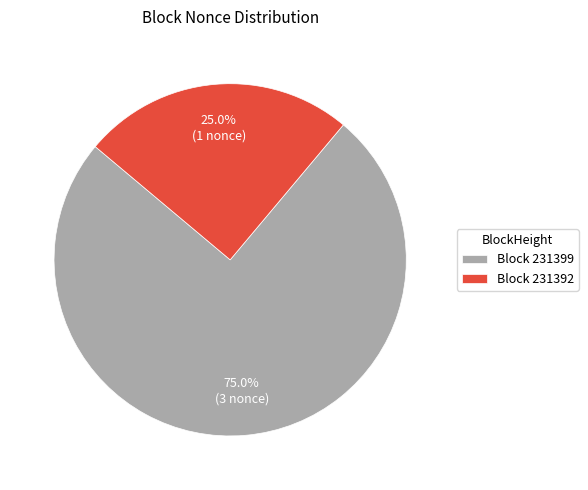

Is the sum of Block 231392 and Block 231399 greater than half?

Yes